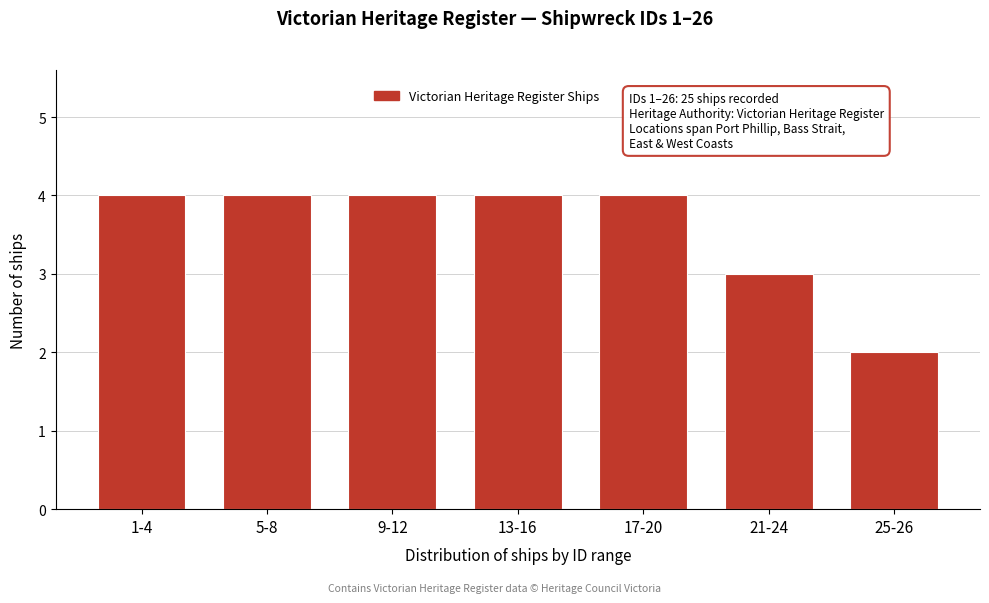

Reading left to right, what are all the values shown in this chart?

4	4	4	4	4	3	2